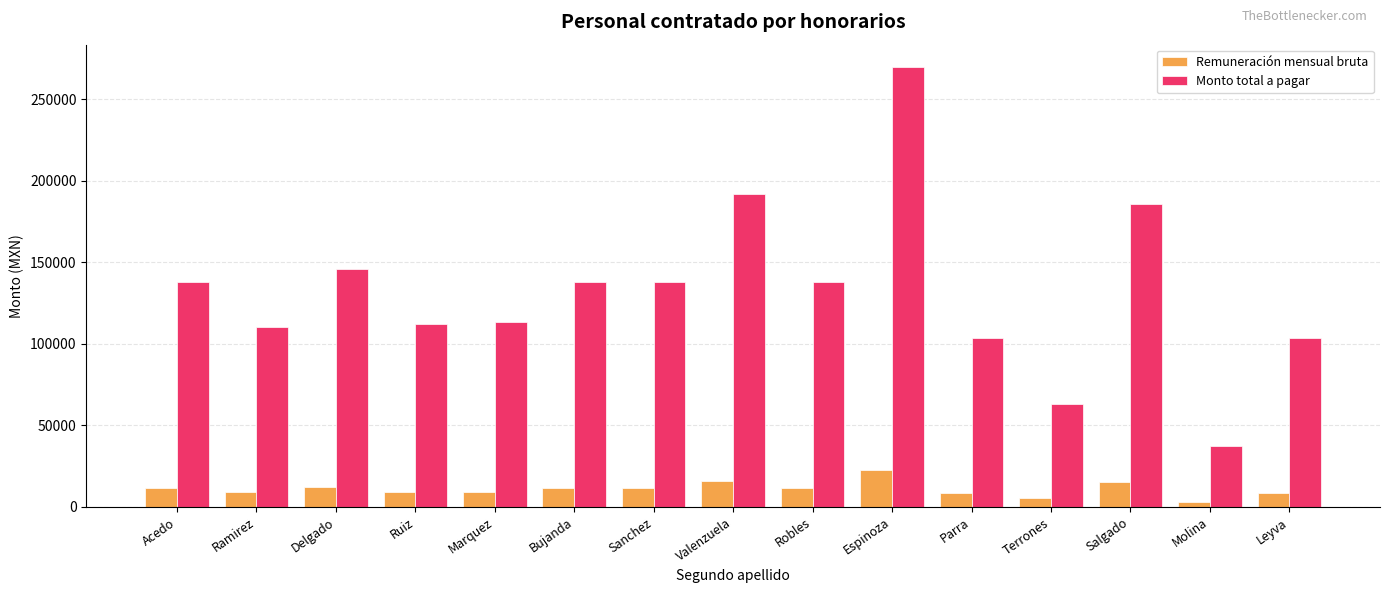

List the series in order of their overall mean, lowest first.

Remuneración mensual bruta, Monto total a pagar